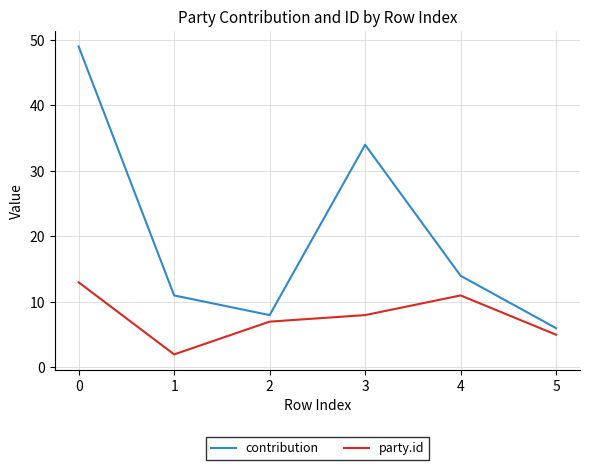

How many distinct data groups are displayed?

2